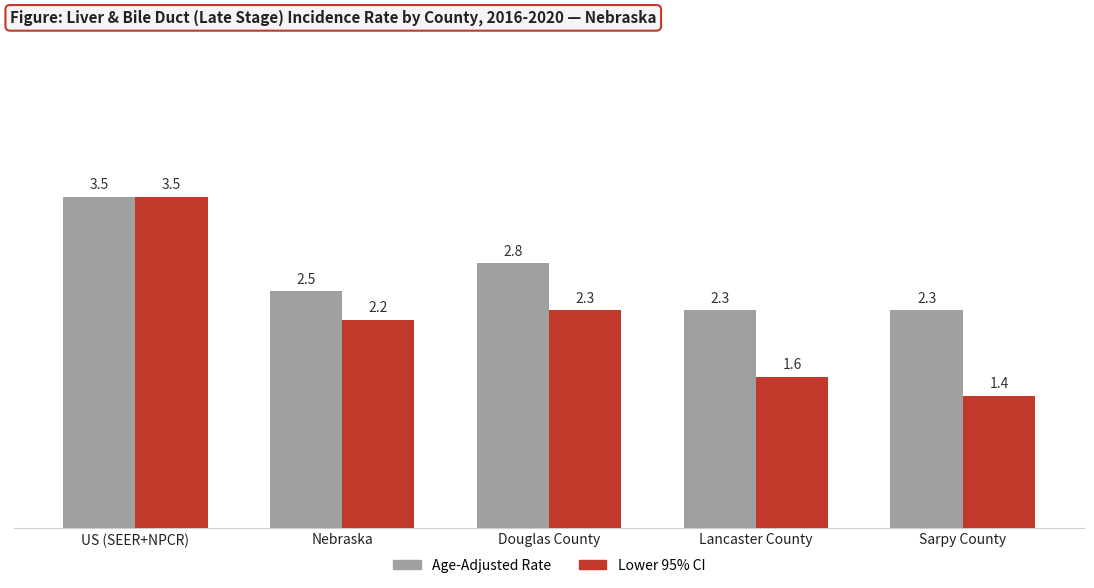

What is the total value across all series at Lancaster County?

3.9